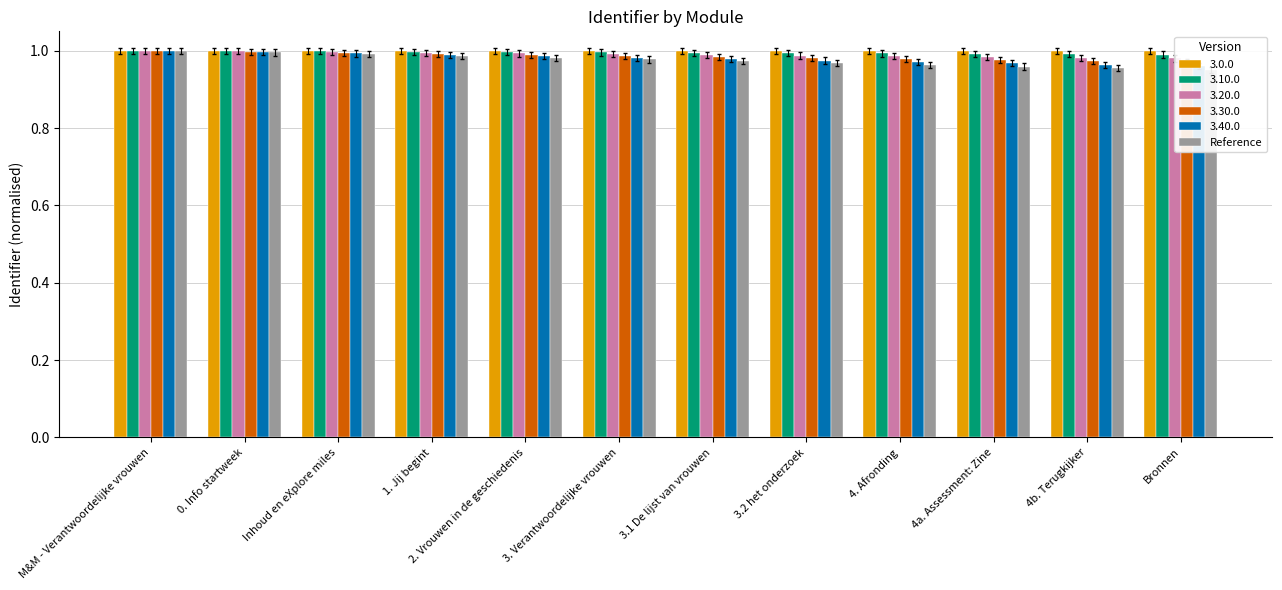

Which category has the lowest value across all series?

Bronnen